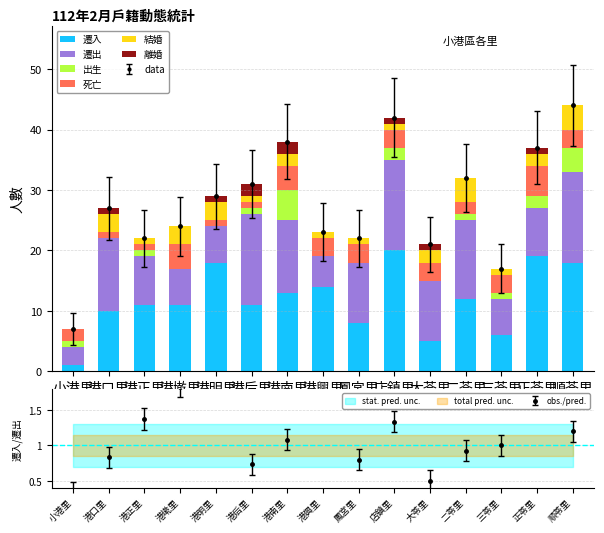

How many 離婚 values are between 0 and 1?

13